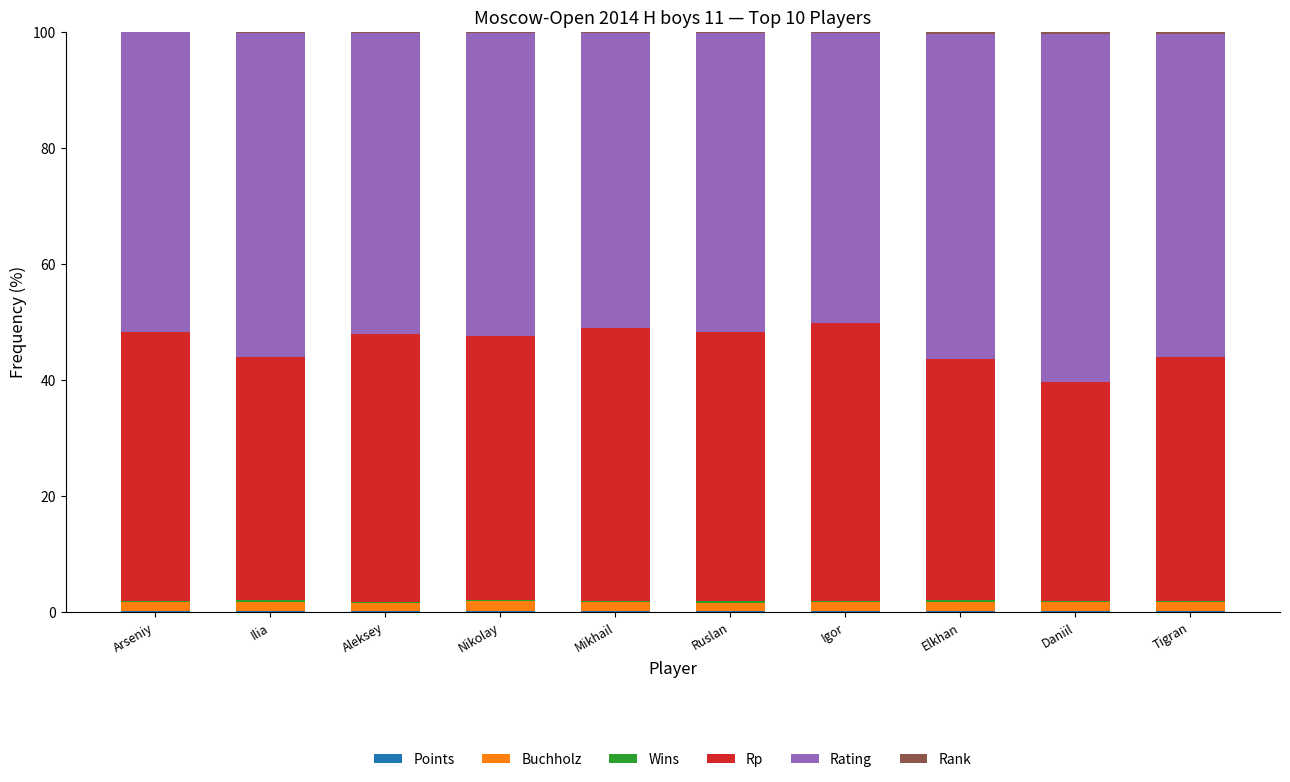

Does the chart contain stacked bars?

Yes